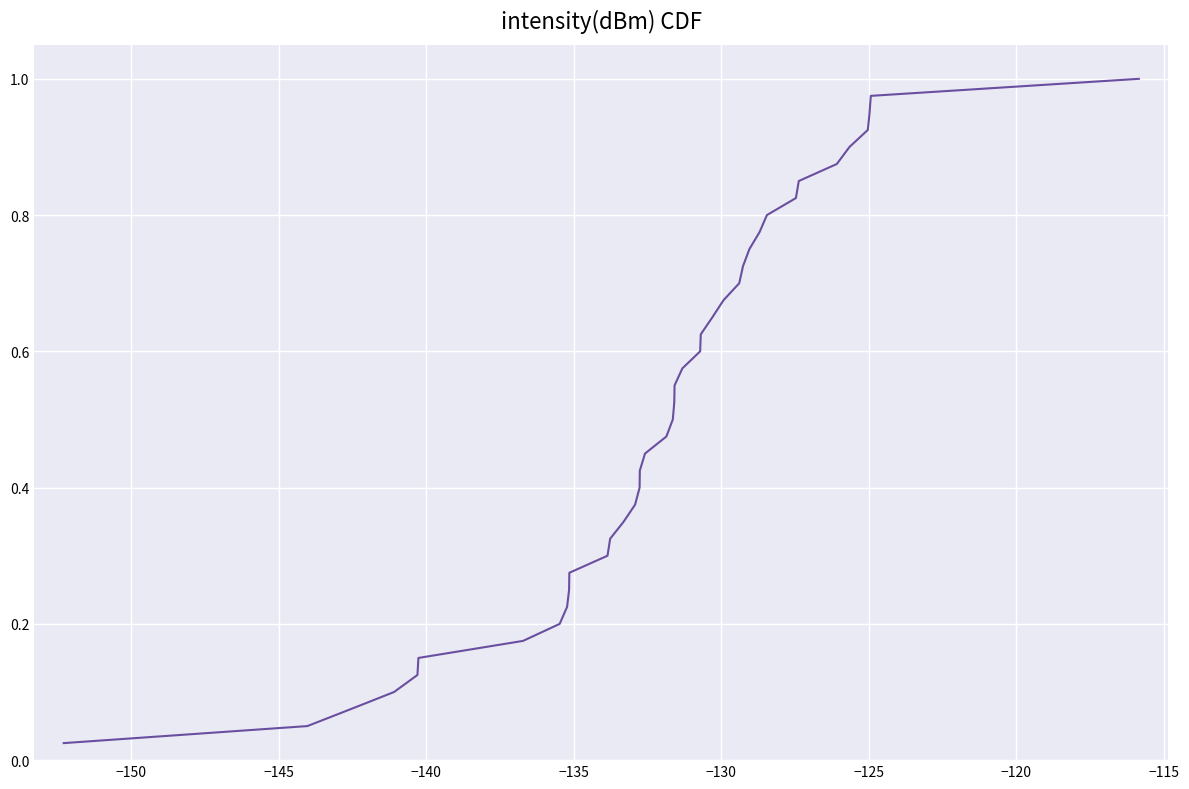

How many lines are shown in the chart?

1